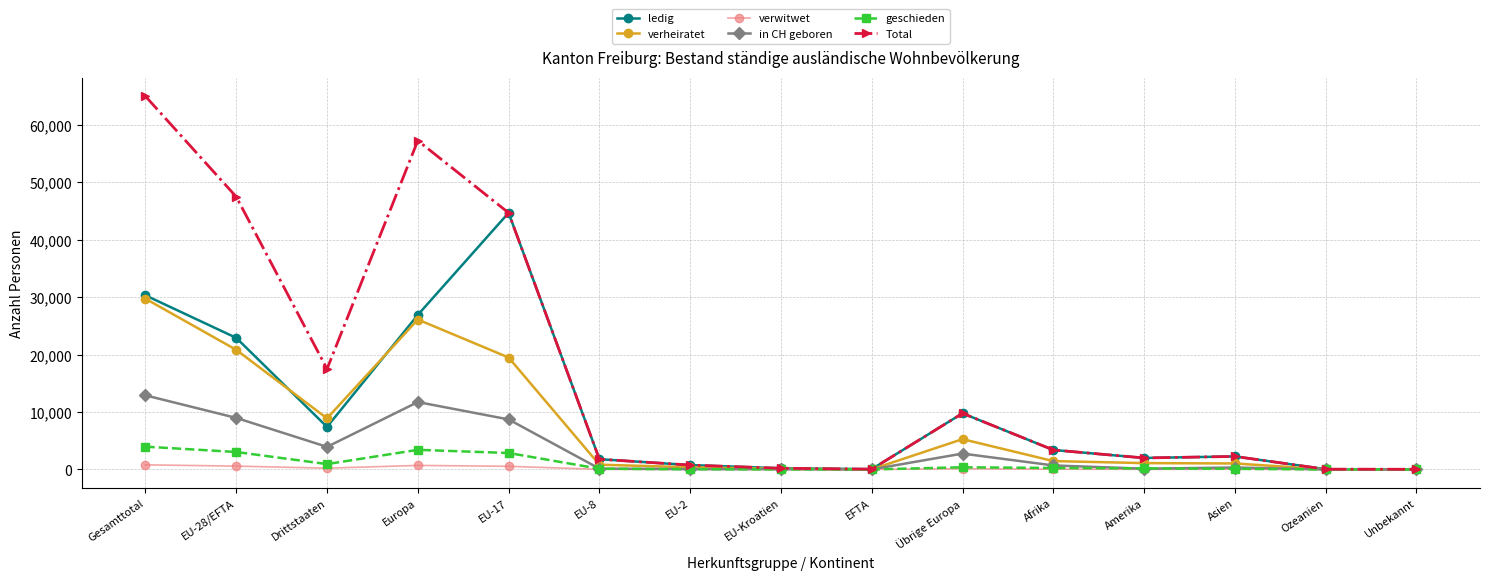

What is the total value across all series at EU-Kroatien?

588